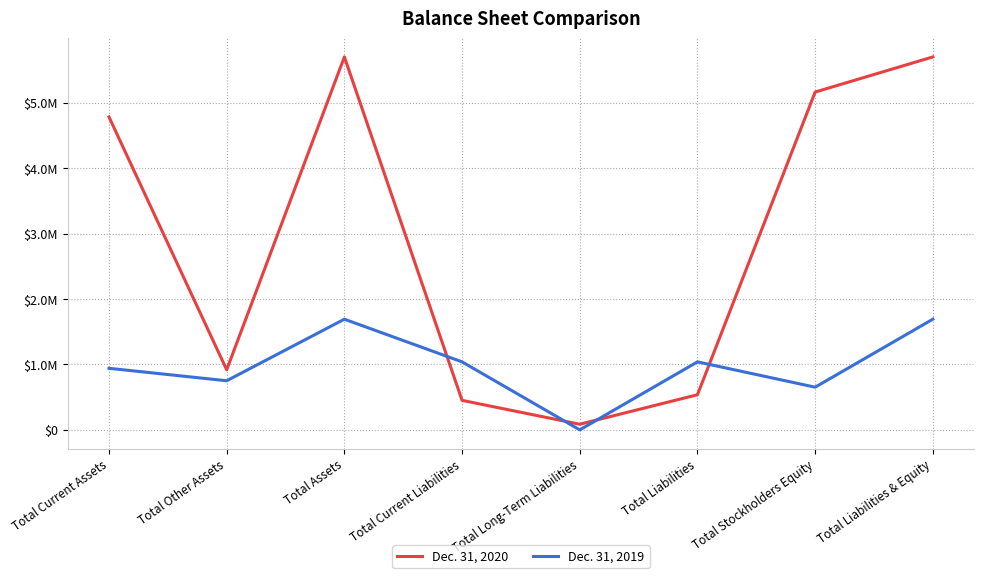

What is the approximate value of Dec. 31, 2020 at Total Current Liabilities, to the nearest 100?

450700